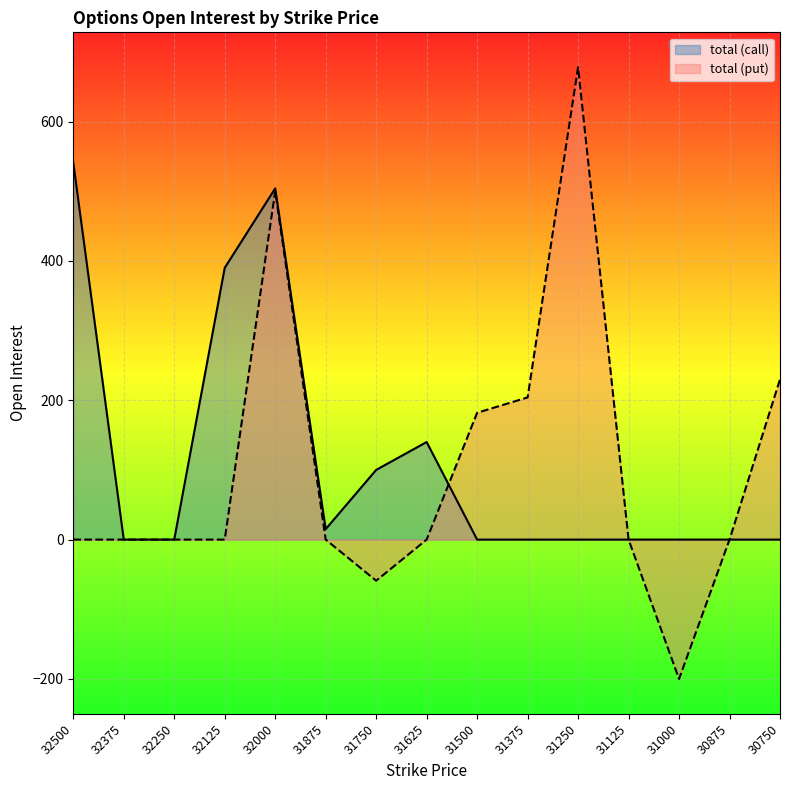

What are all the series names shown in the legend?

total (call), total (put)